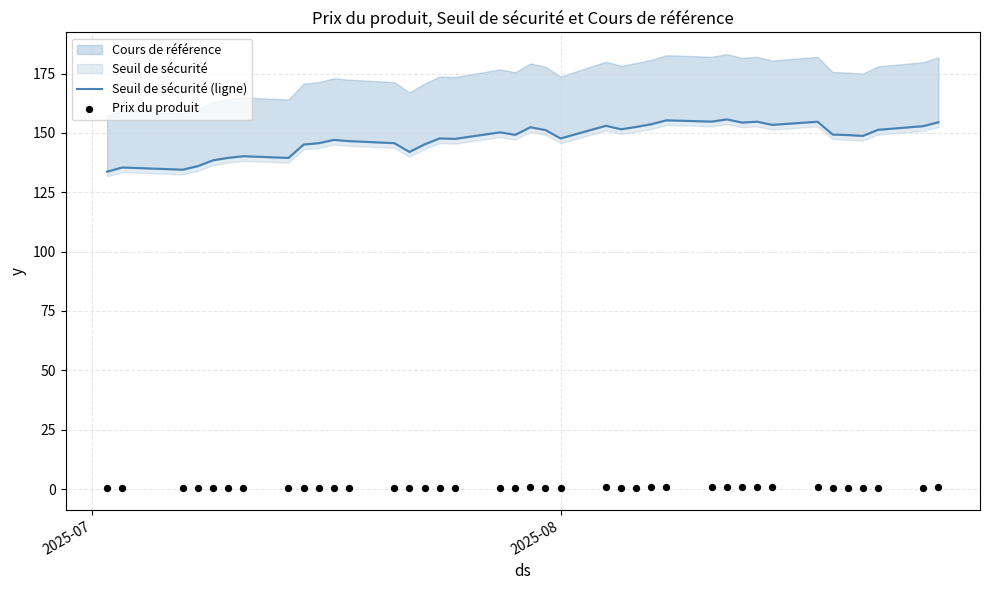

Which series reaches the minimum Y coordinate?

Prix du produit